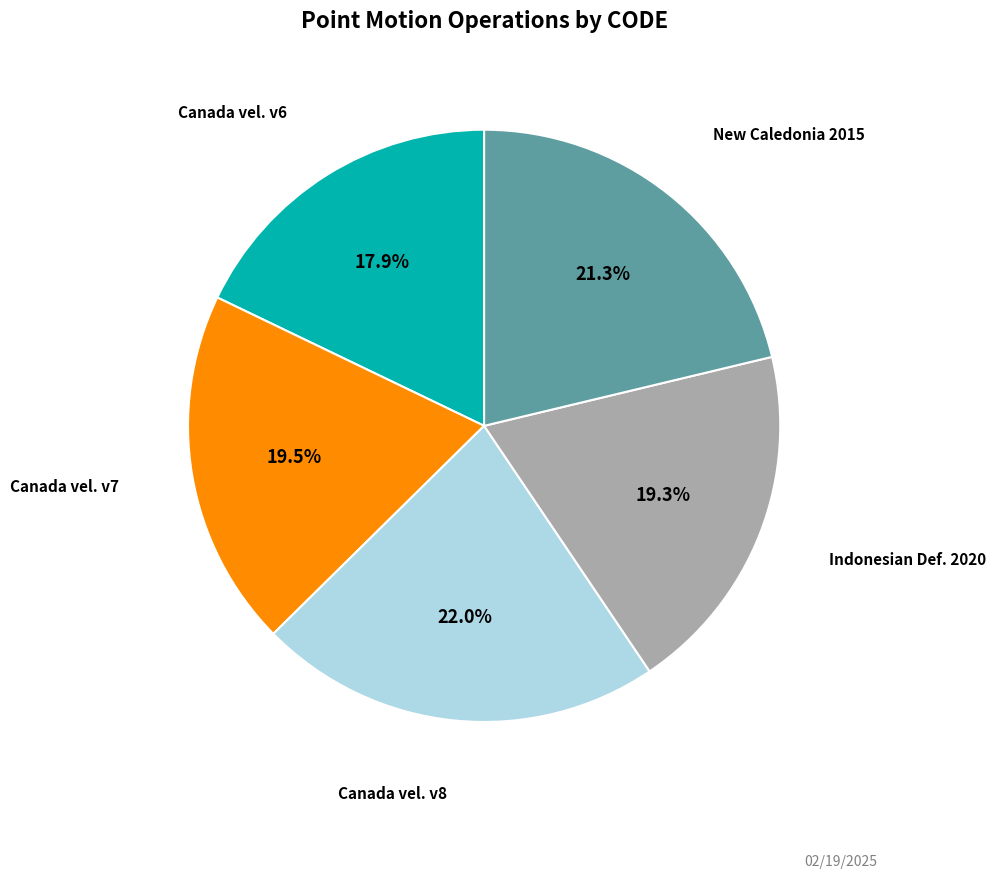

To the nearest percent, what is the average slice percentage?

20%